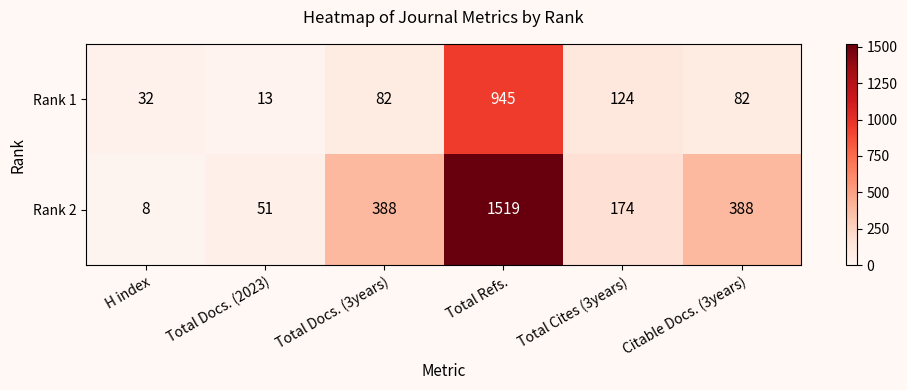

The Rank 1 series shows 1621 at Total Refs.. True or false?

False